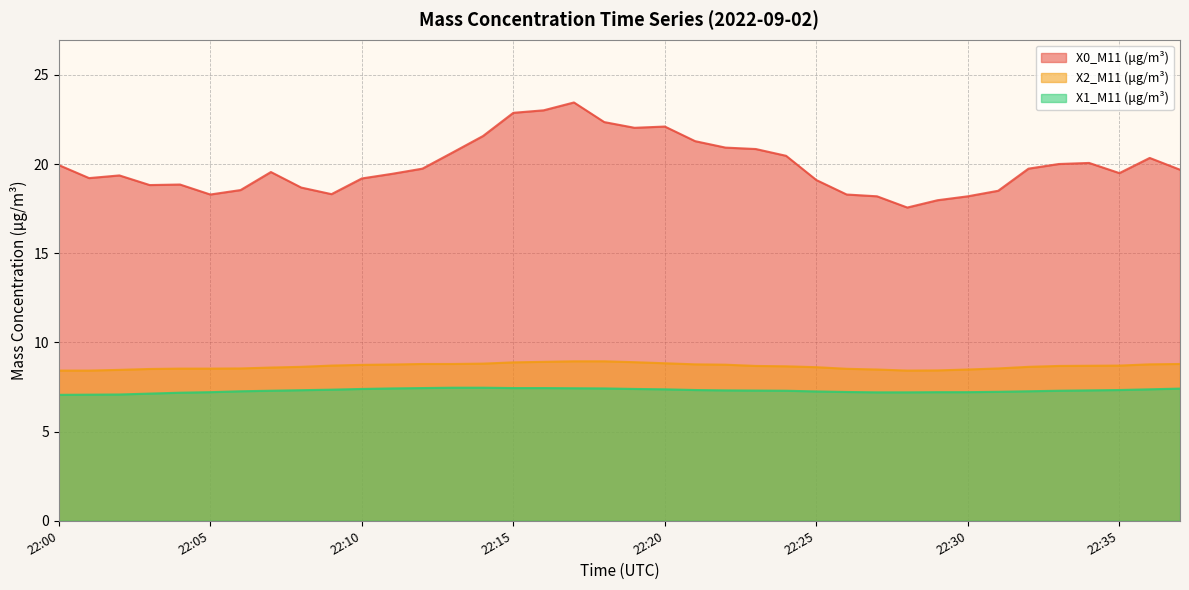

Rank the series by their maximum value, from highest to lowest.

X0_M11 (μg/m³), X2_M11 (μg/m³), X1_M11 (μg/m³)